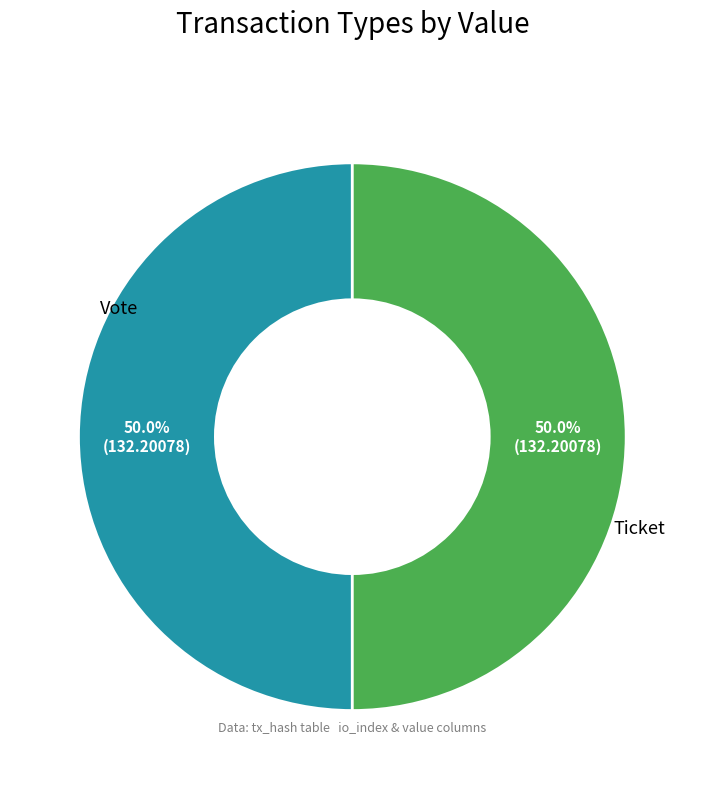

To the nearest percent, what is the average slice percentage?

50%